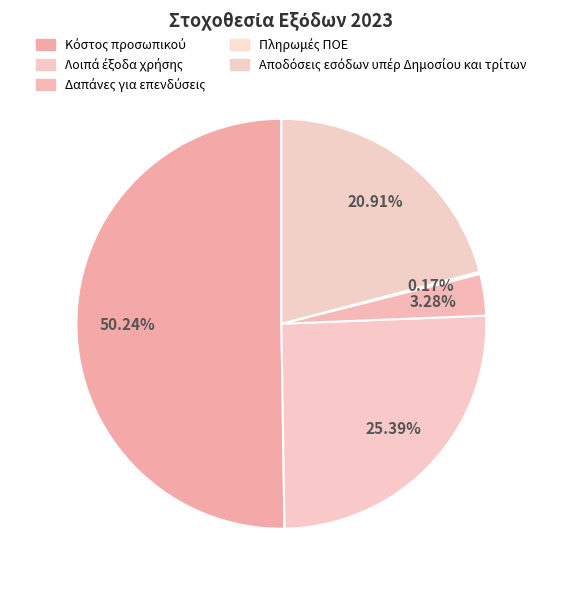

Combined, what portion of the pie is Πληρωμές ΠΟΕ and Αποδόσεις εσόδων υπέρ Δημοσίου και τρίτων?

21.1%